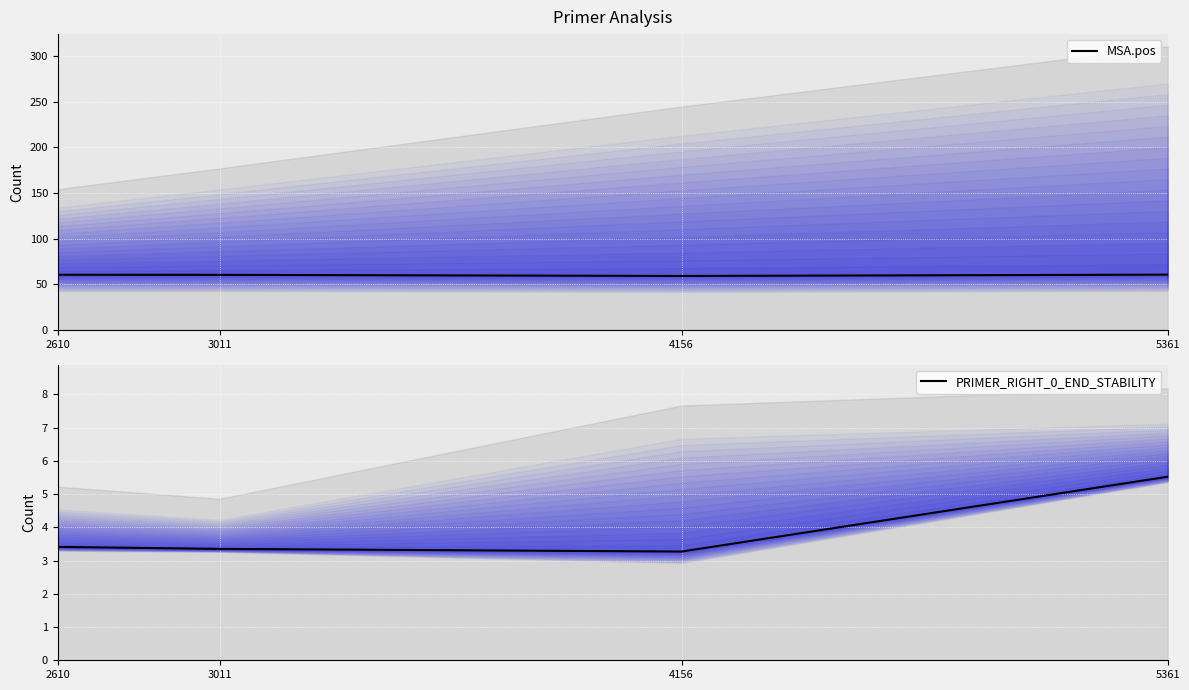

The MSA.pos series shows 96.4 at 2610. True or false?

False